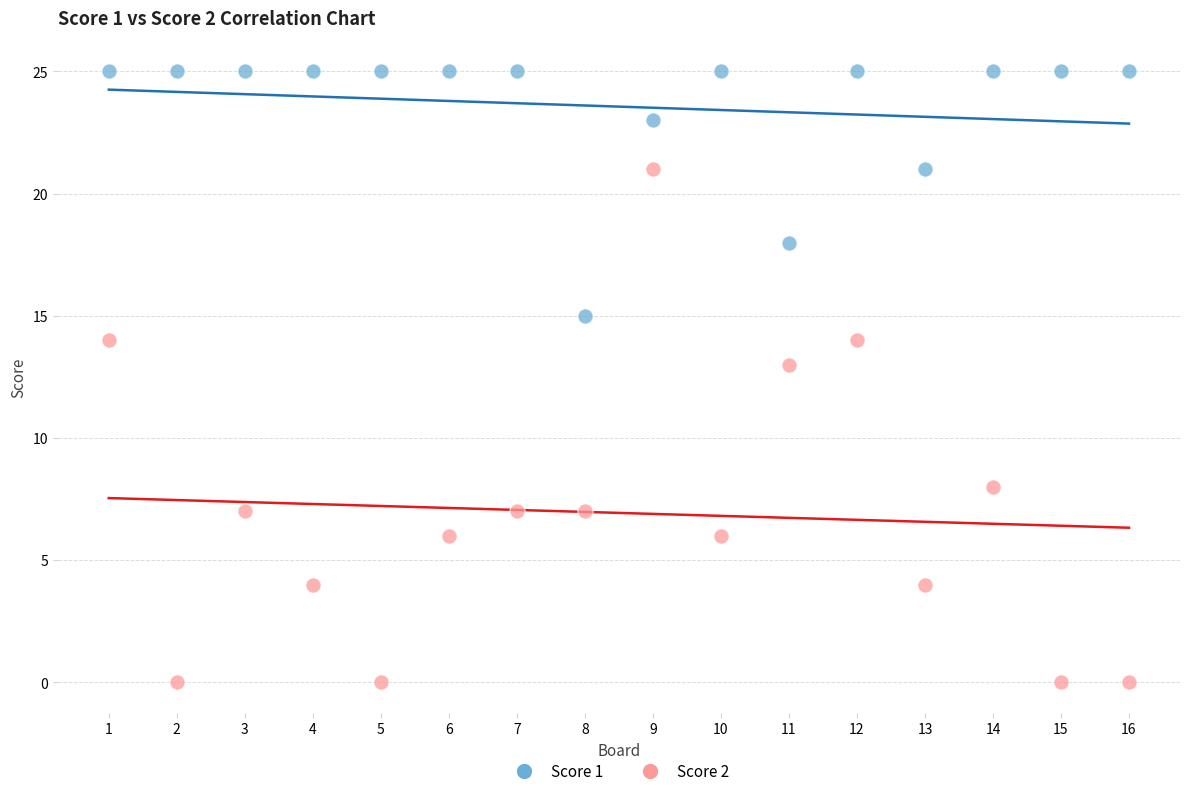

Across all series, what Y value is closest to 12?

13